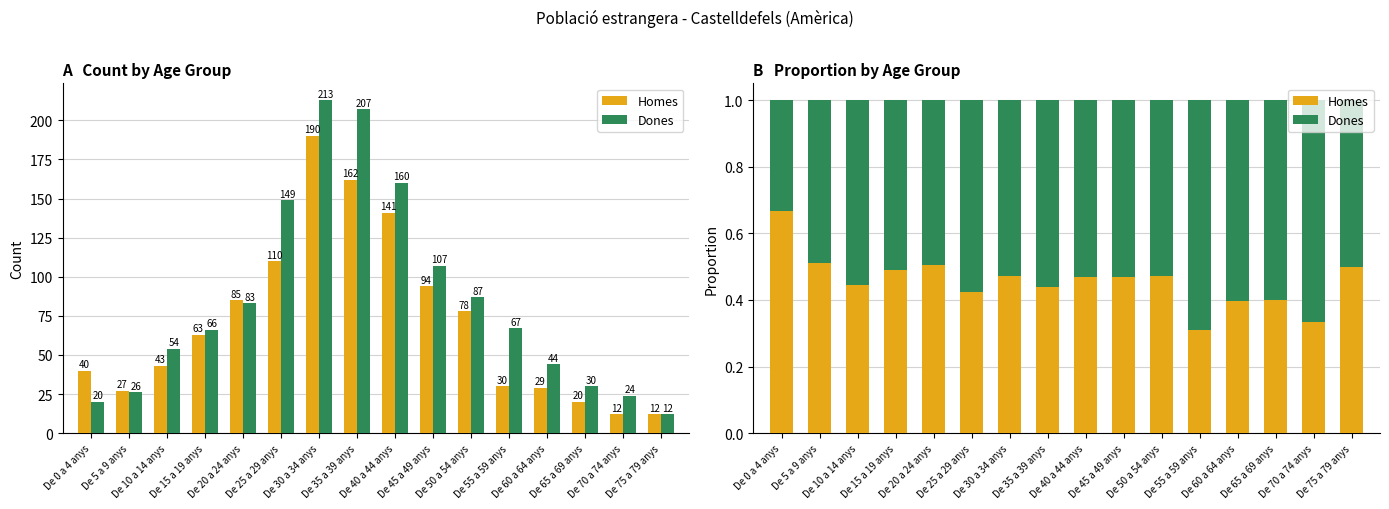

What position from the right is De 0 a 4 anys?

16